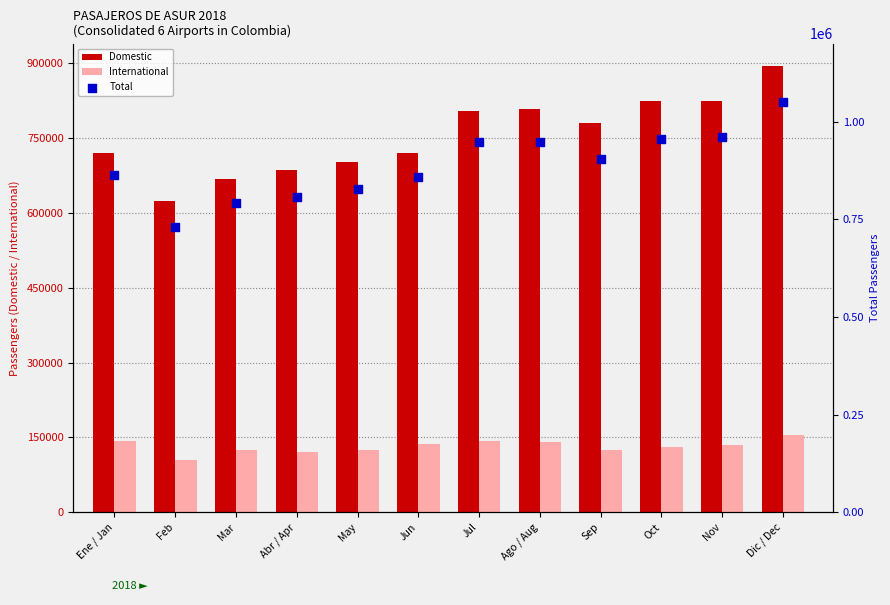

Which series has the largest total across all categories?

Total